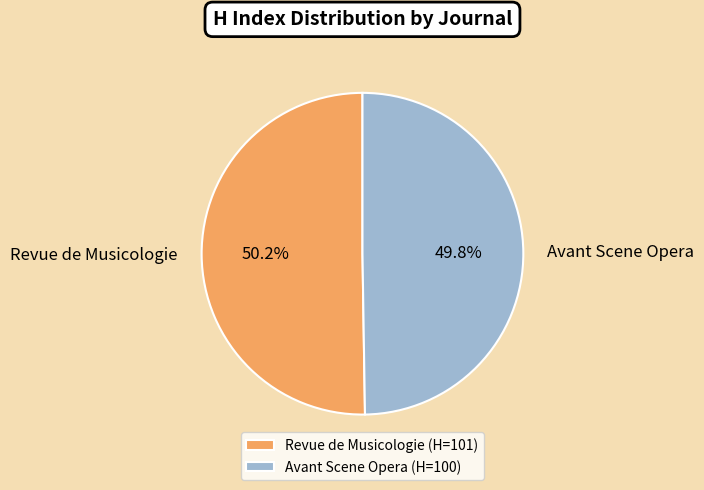

What percentage is NOT represented by Avant Scene Opera?

50.2%